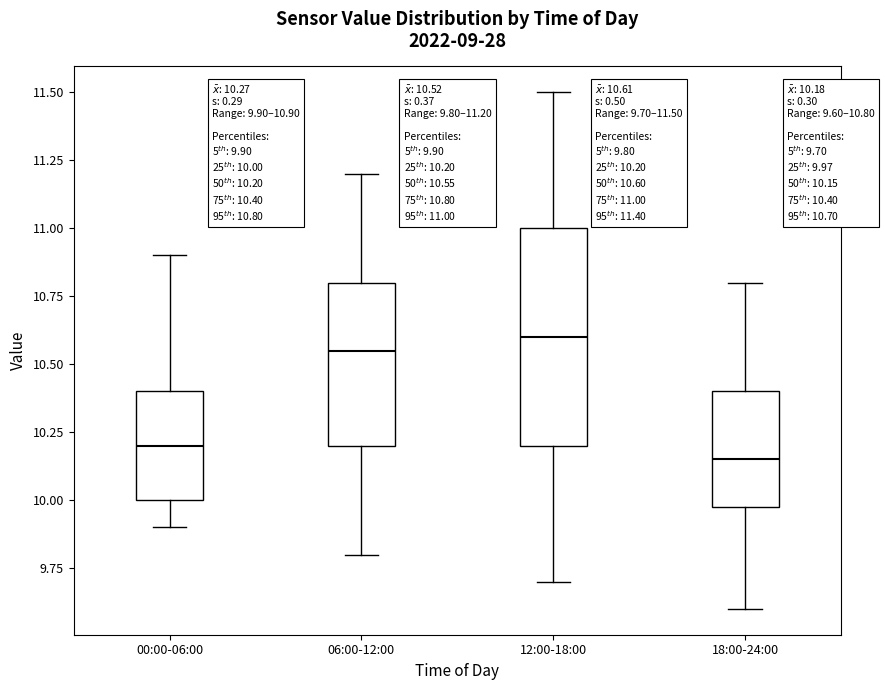

Comparing the boxes themselves (not the whiskers), which one is the tallest?

12:00-18:00